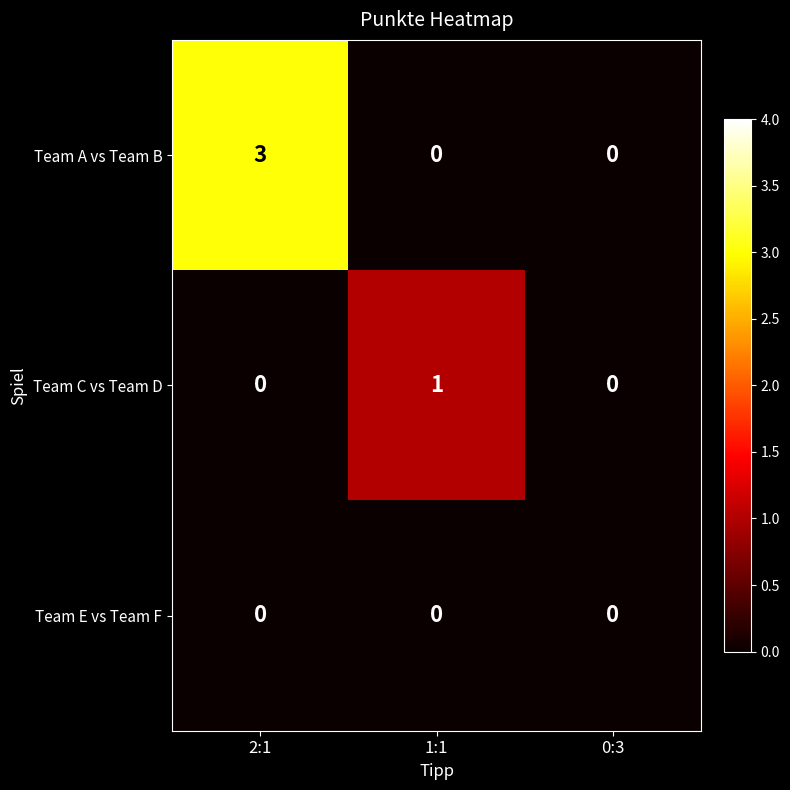

Is it true that Team E vs Team F equals 0 at 1:1?

True